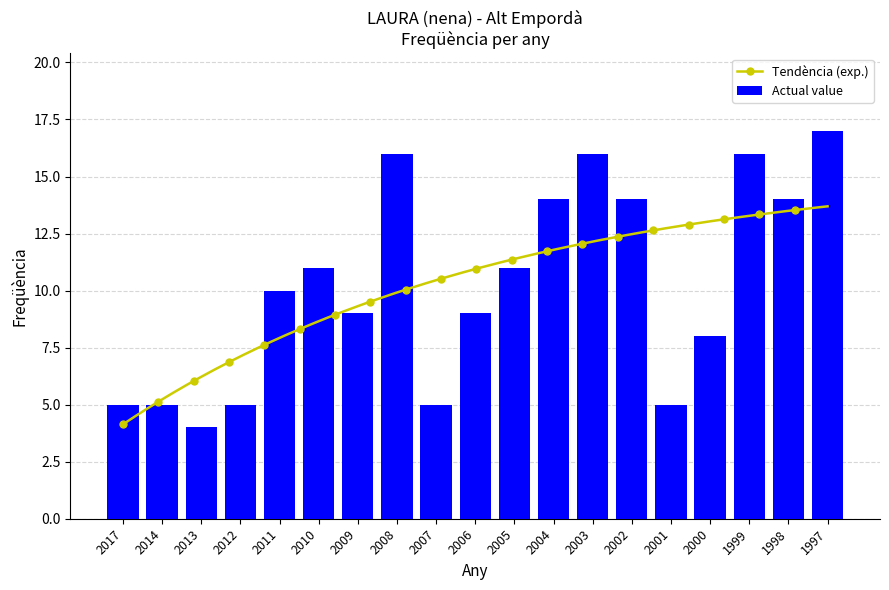

Rank the categories by value from lowest to highest.

2013, 2017, 2014, 2012, 2007, 2001, 2000, 2009, 2006, 2011, 2010, 2005, 2004, 2002, 1998, 2008, 2003, 1999, 1997